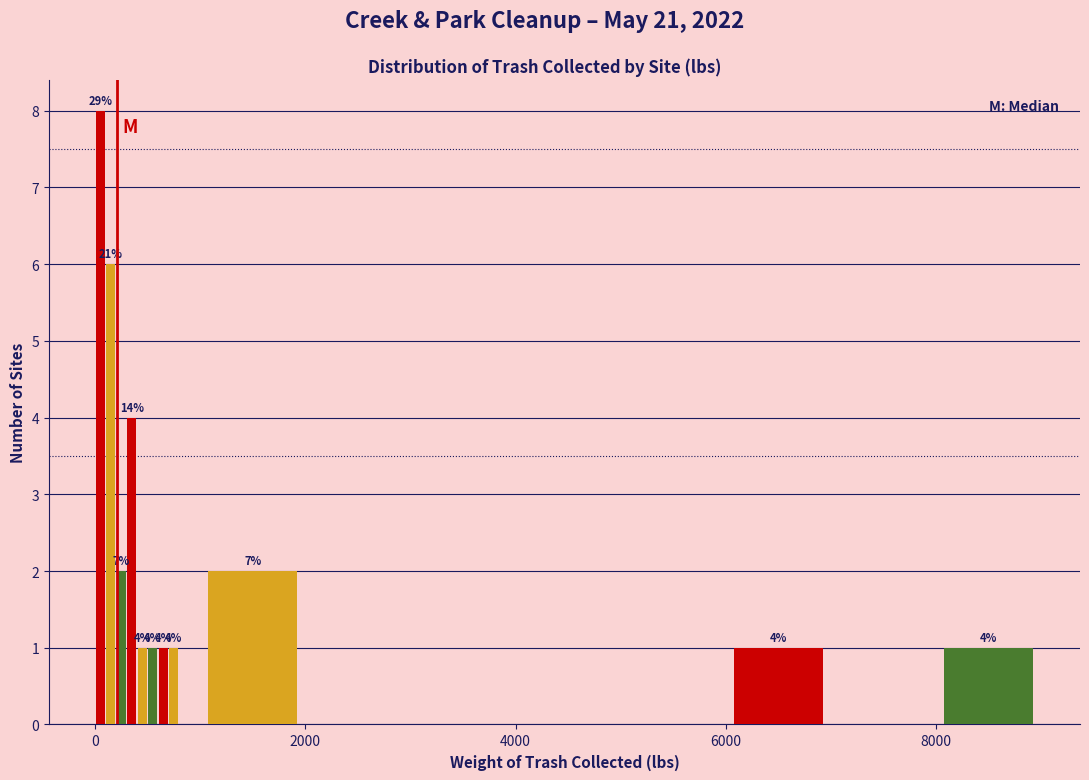

Read against the x-axis, roughly where is the centre of the tallest bar?

0